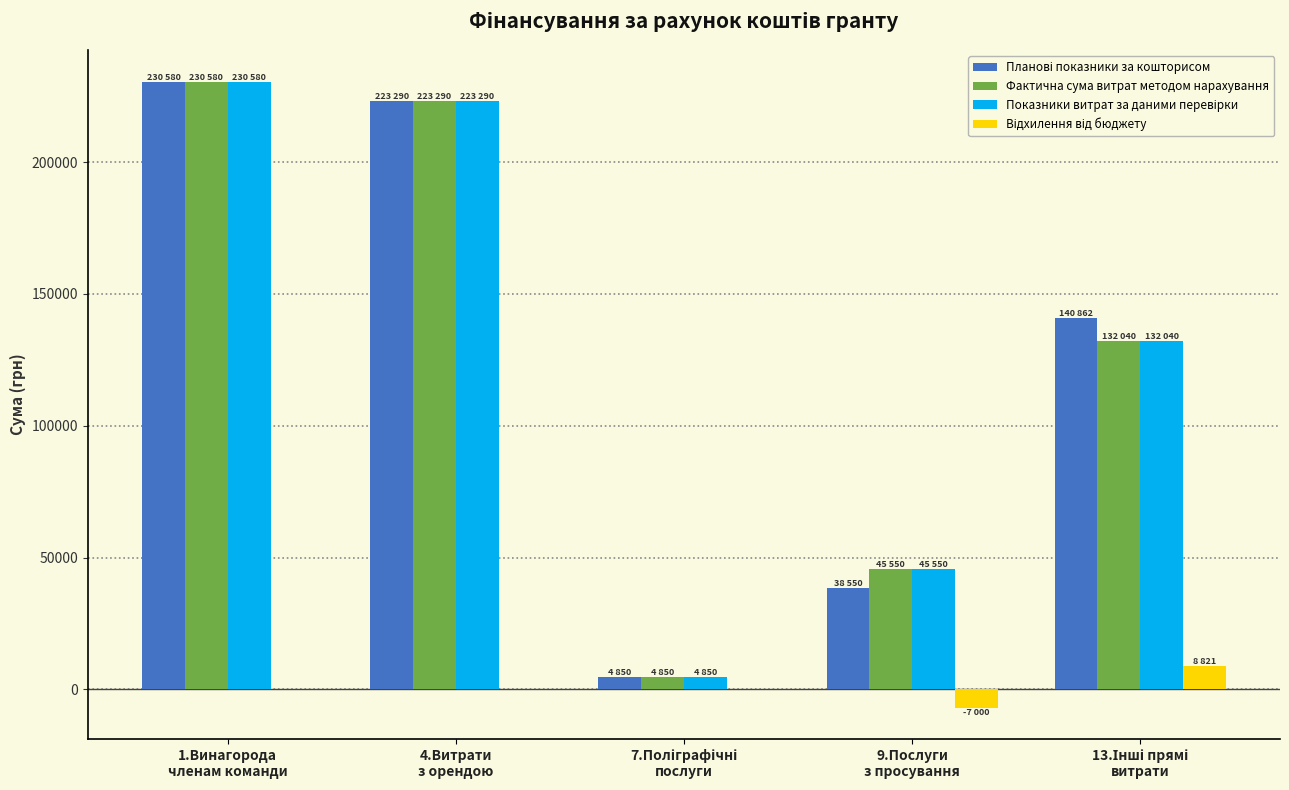

What is the maximum value shown in the chart?

230580.0